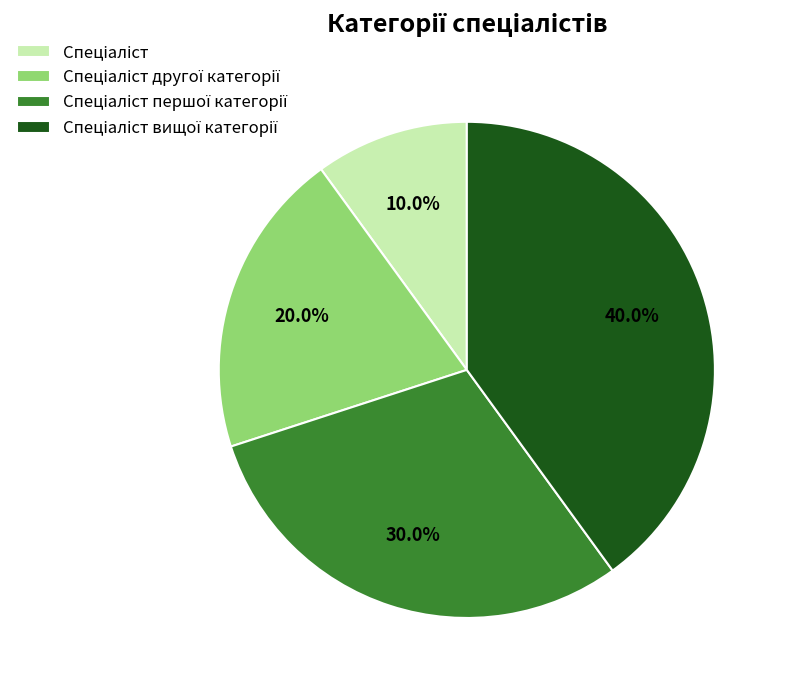

Is there any slice that represents more than half of the pie?

No